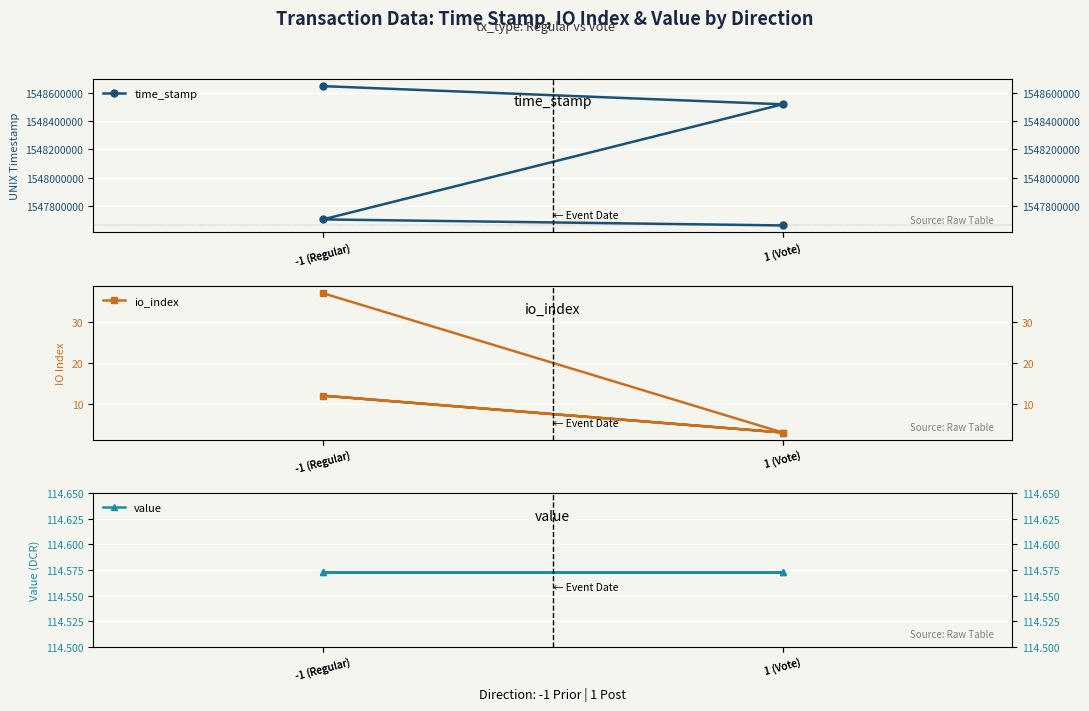

Which series changed the most between -1 (Regular) and 1 (Vote)?

time_stamp